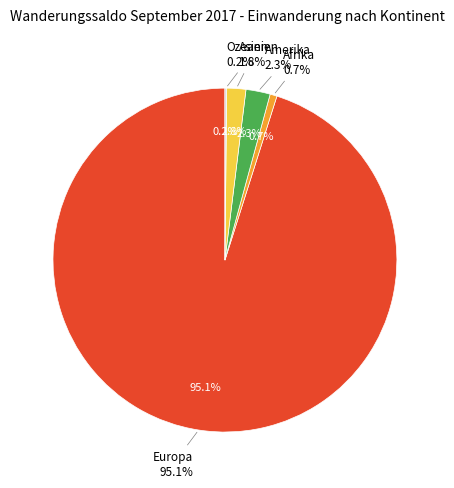

Rank the categories by value from highest to lowest.

Europa, Amerika, Asien, Afrika, Ozeanien